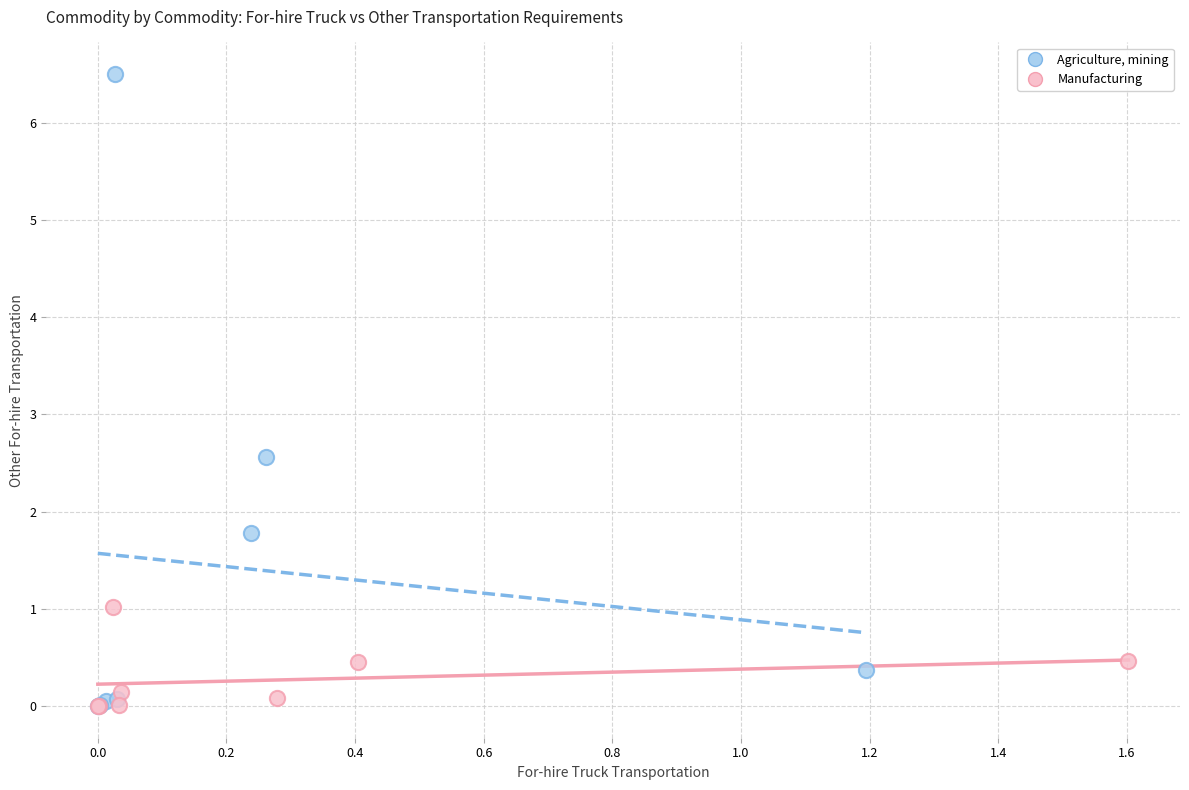

Which series has the widest spread of Y values?

Agriculture, mining